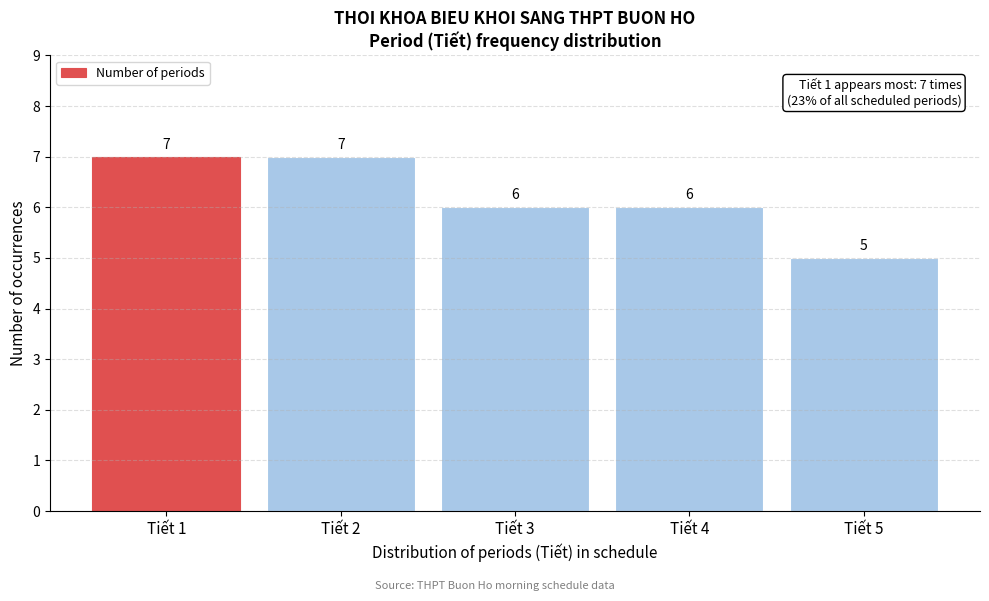

Reading left to right, extract all data points from this chart.

7	7	6	6	5